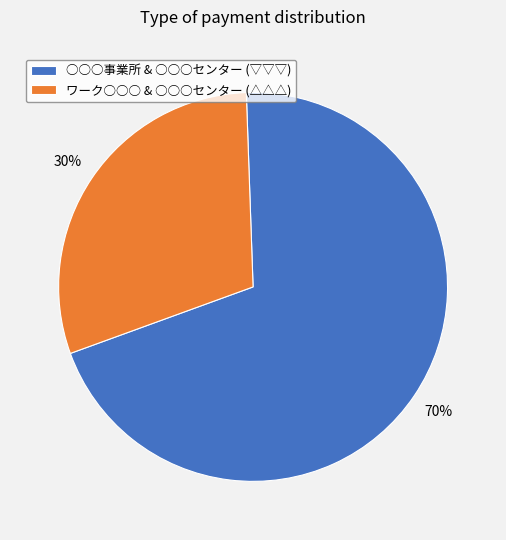

To the nearest percent, what is the difference between the largest and smallest slice percentages?

40%